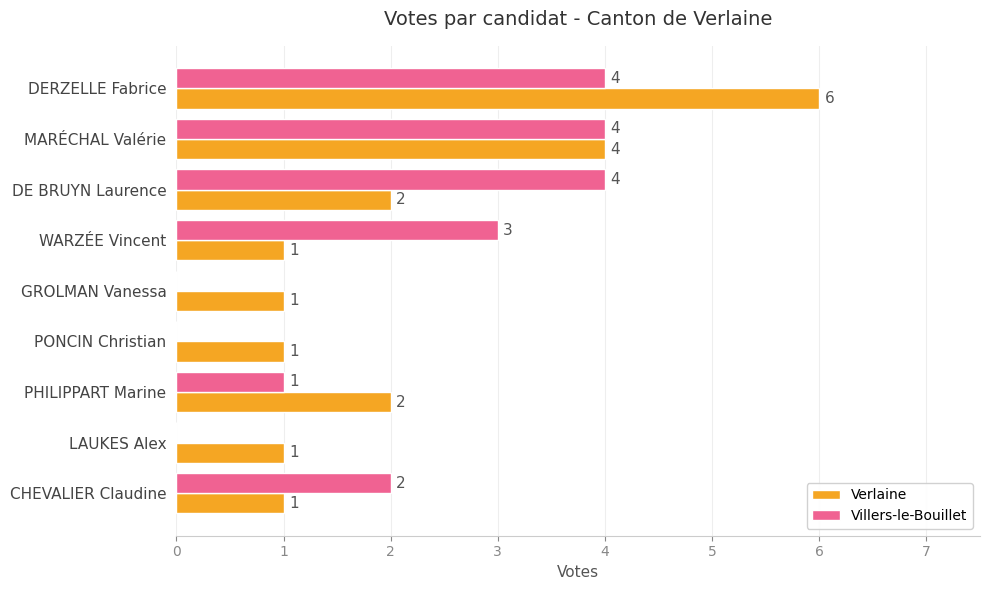

Which series changed the most between MARÉCHAL Valérie and PONCIN Christian?

Villers-le-Bouillet